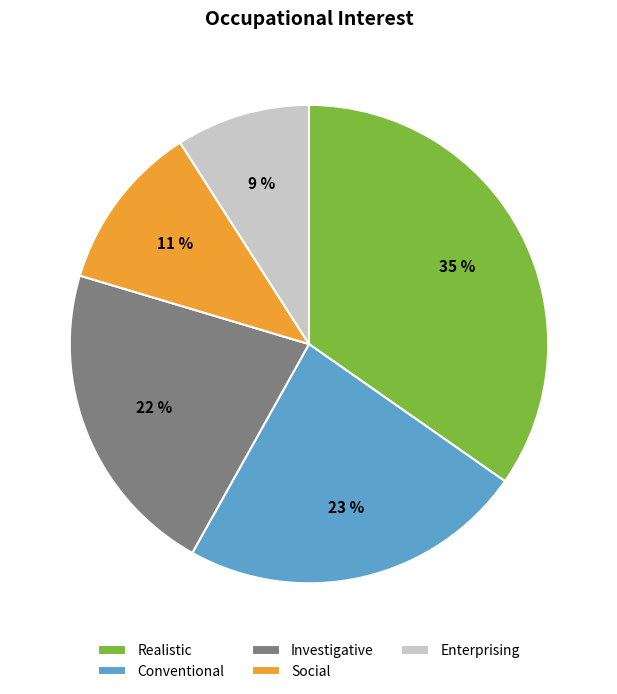

Is it true that Social is 18% of the pie?

False